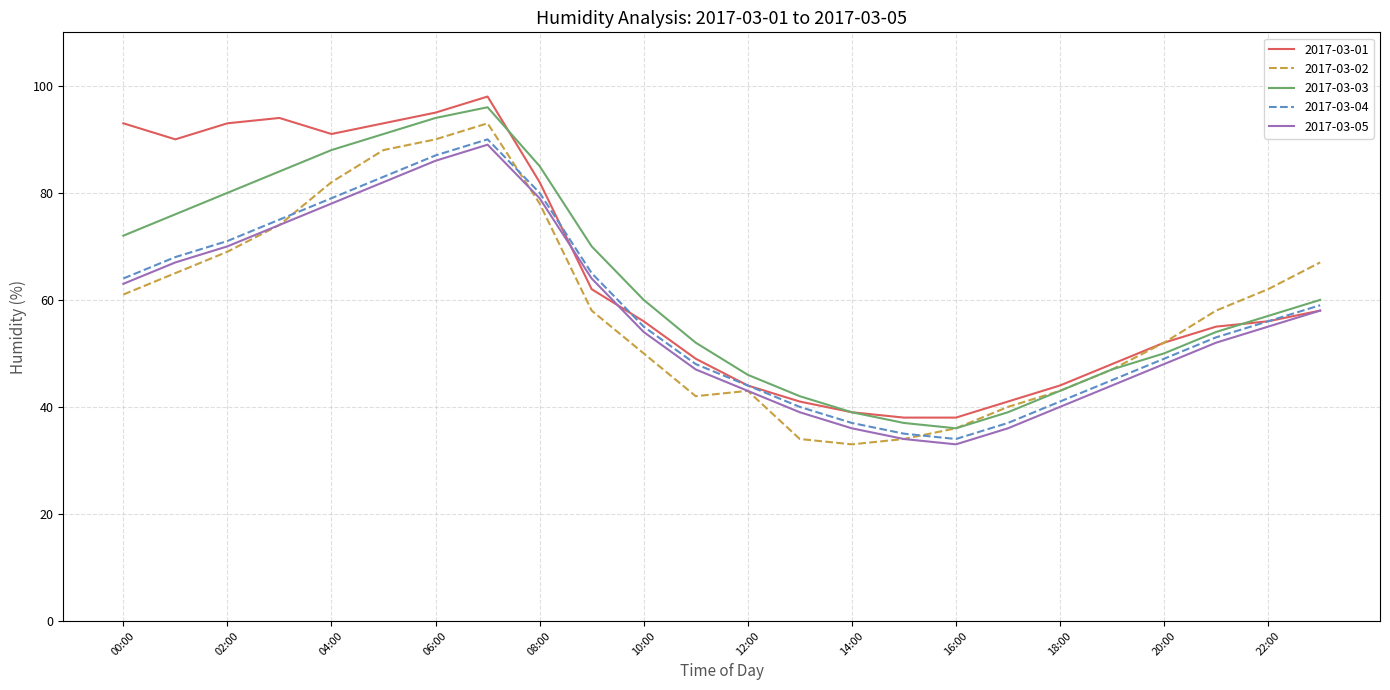

What are all the series names shown in the legend?

2017-03-01, 2017-03-02, 2017-03-03, 2017-03-04, 2017-03-05